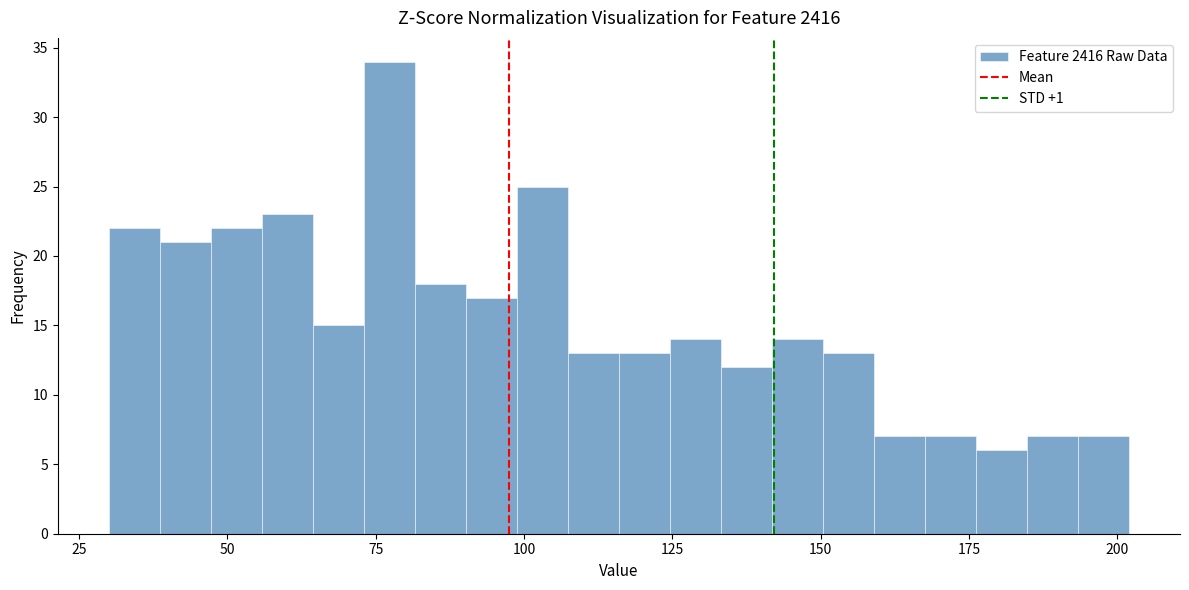

Around what value on the x-axis is the tallest bar? Give the approximate position of its centre, as read against the axis.

75